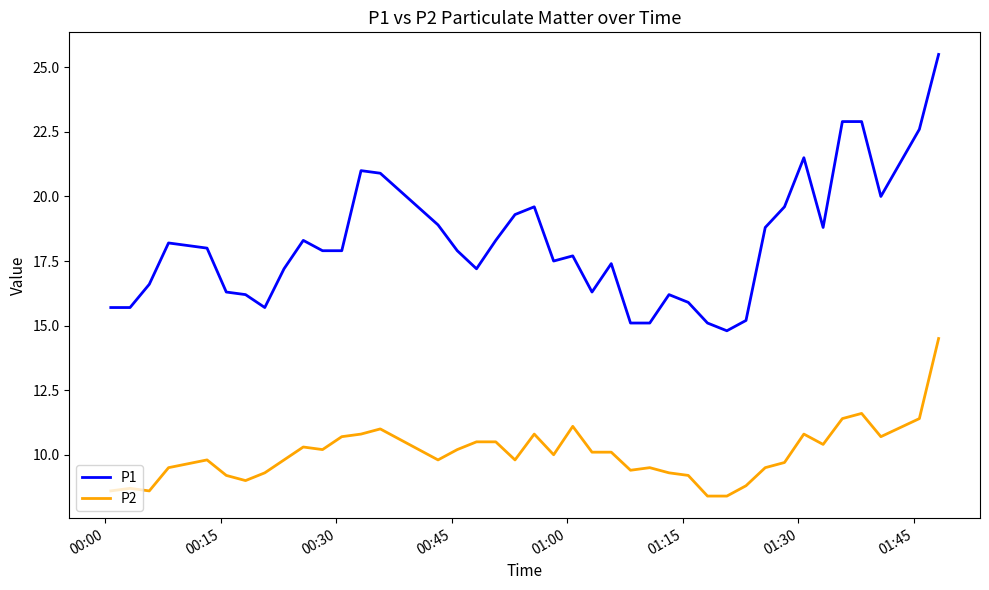

Which series has the widest spread of values?

P1